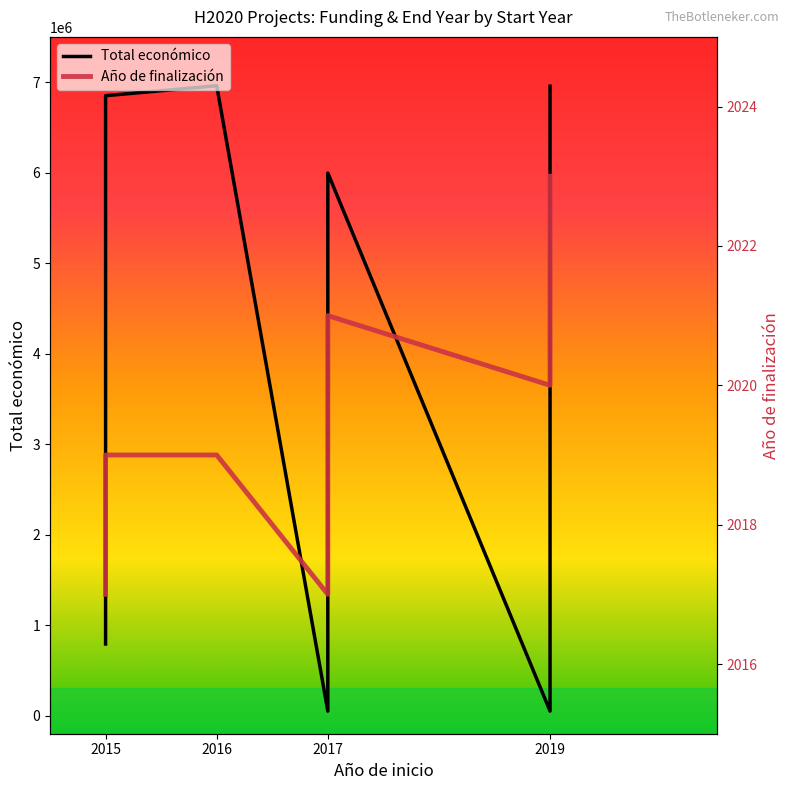

Which series has the largest range (max minus min)?

Total económico